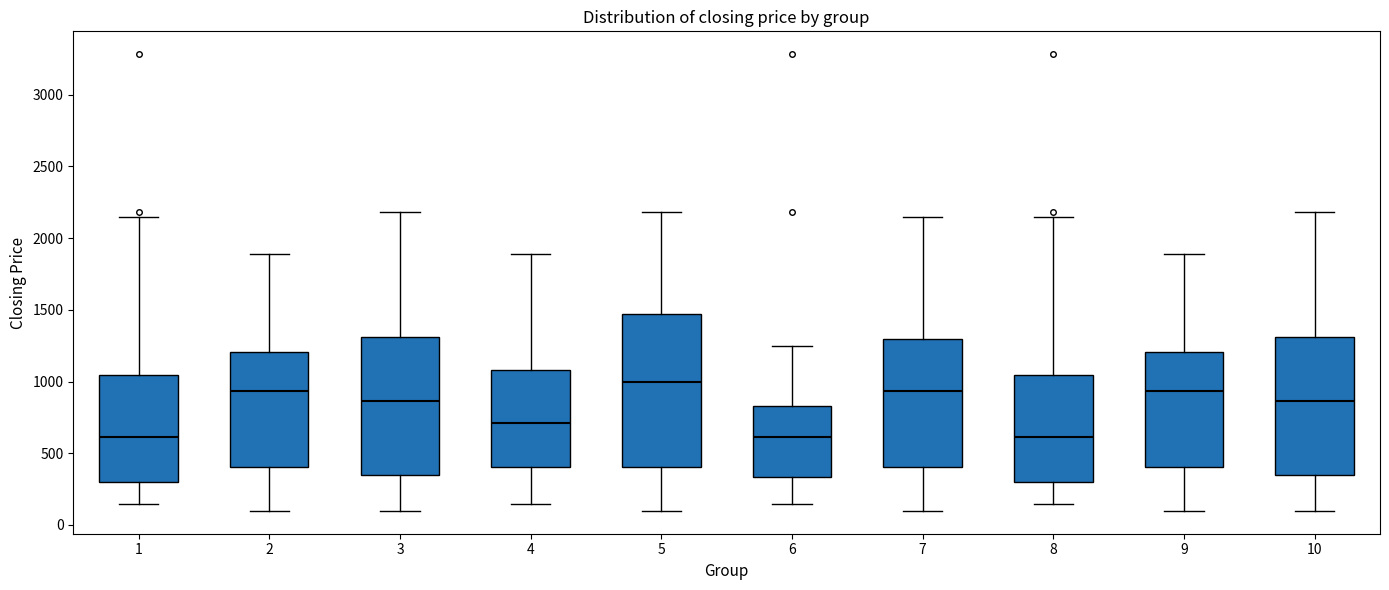

Reading left to right, transcribe this box plot: for each box, give where its median line is, the range the box spans, and where its two whiskers end, as read against the y-axis. The values are not printed on the chart, so give them approximately, as read against the axis.

1: median 600, box 300 to 1050, whiskers 150 to 2150
2: median 950, box 400 to 1200, whiskers 100 to 1900
3: median 850, box 350 to 1300, whiskers 100 to 2200
4: median 700, box 400 to 1100, whiskers 150 to 1900
5: median 1000, box 400 to 1450, whiskers 100 to 2200
6: median 600, box 350 to 850, whiskers 150 to 1250
7: median 950, box 400 to 1300, whiskers 100 to 2150
8: median 600, box 300 to 1050, whiskers 150 to 2150
9: median 950, box 400 to 1200, whiskers 100 to 1900
10: median 850, box 350 to 1300, whiskers 100 to 2200